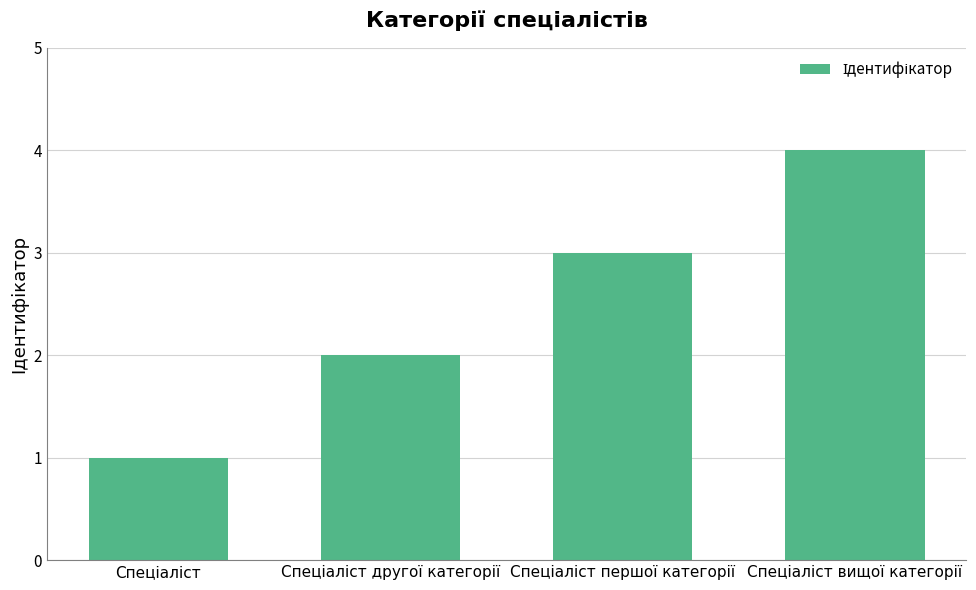

What is the sum of all values?

10